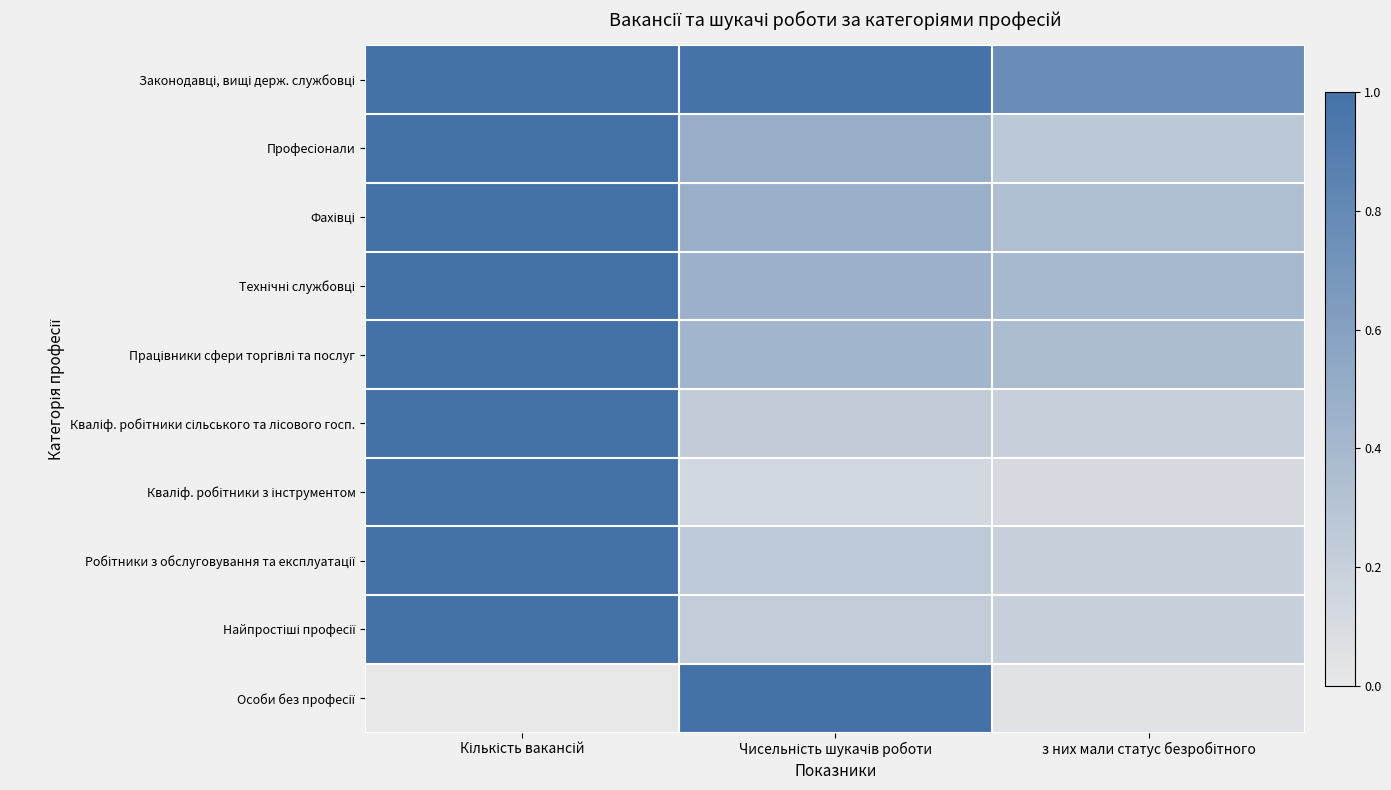

Which has a higher value, Кількість вакансій or Чисельність шукачів роботи?

Кількість вакансій